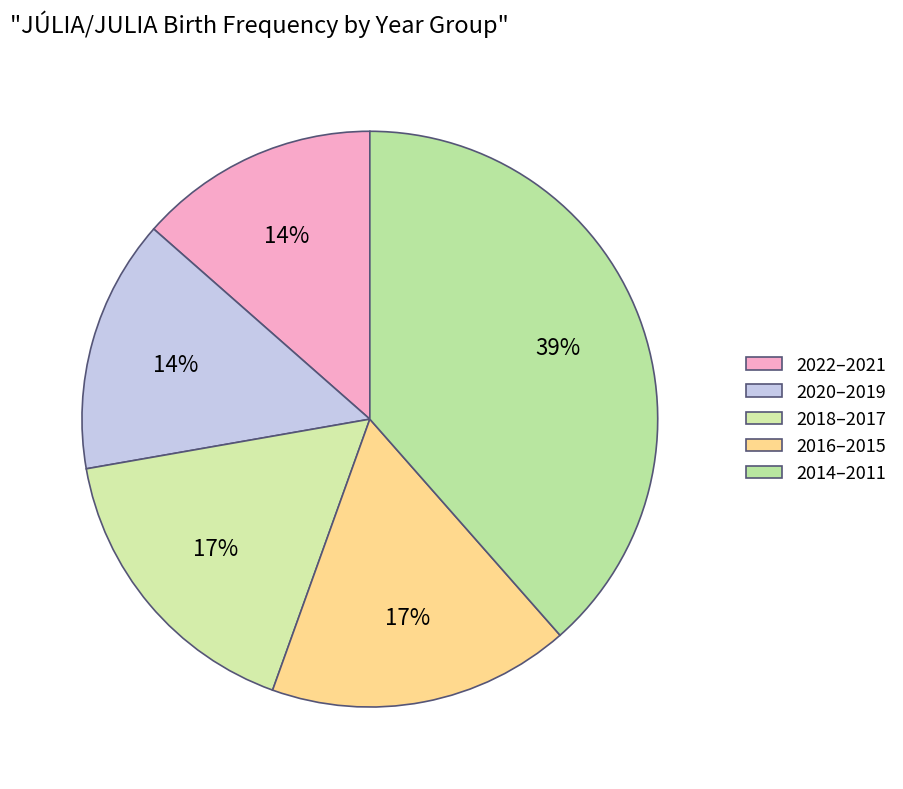

How many slices are in this pie chart?

5